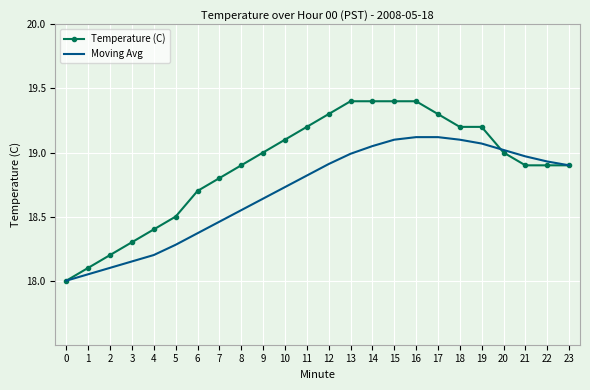

Is it true that Temperature (C) equals 19.4 at 16?

True